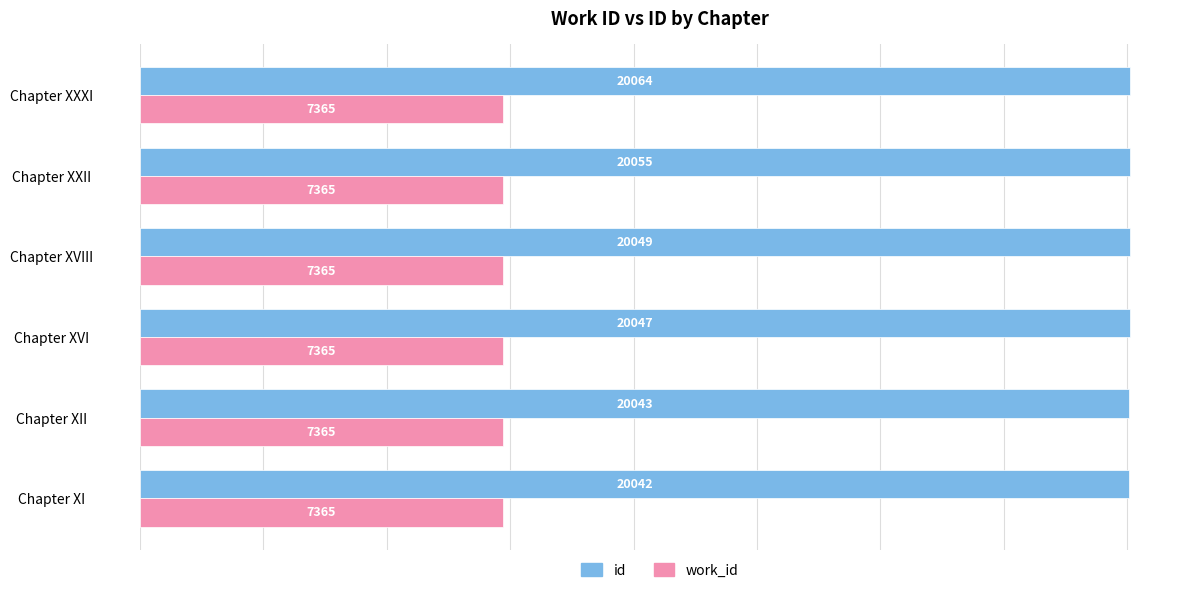

At which category is the sum across all series the highest?

Chapter XXXI